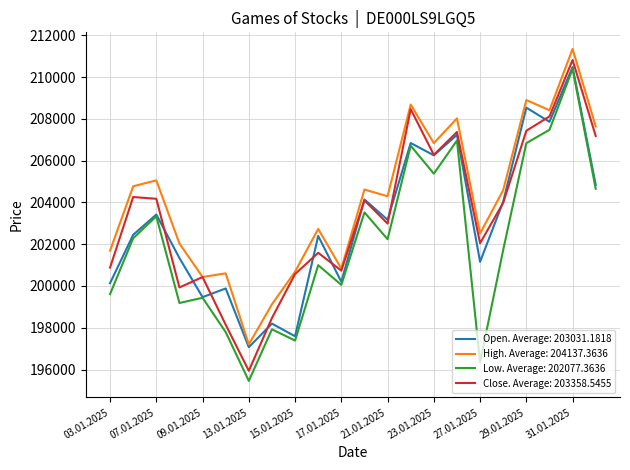

Which series has the largest total across all categories?

High. Average: 204137.3636